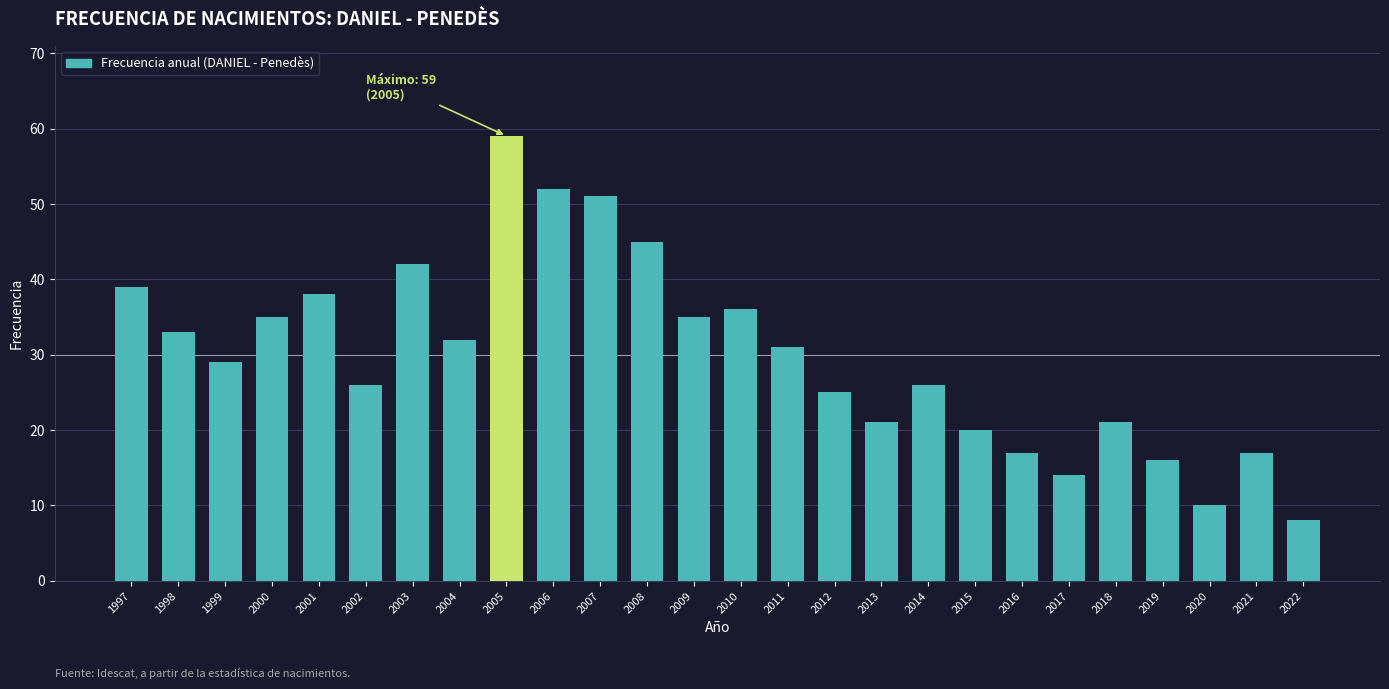

Reading left to right, extract all data points from this chart.

1997=39	1998=33	1999=29	2000=35	2001=38	2002=26	2003=42	2004=32	2005=59	2006=52	2007=51	2008=45	2009=35	2010=36	2011=31	2012=25	2013=21	2014=26	2015=20	2016=17	2017=14	2018=21	2019=16	2020=10	2021=17	2022=8